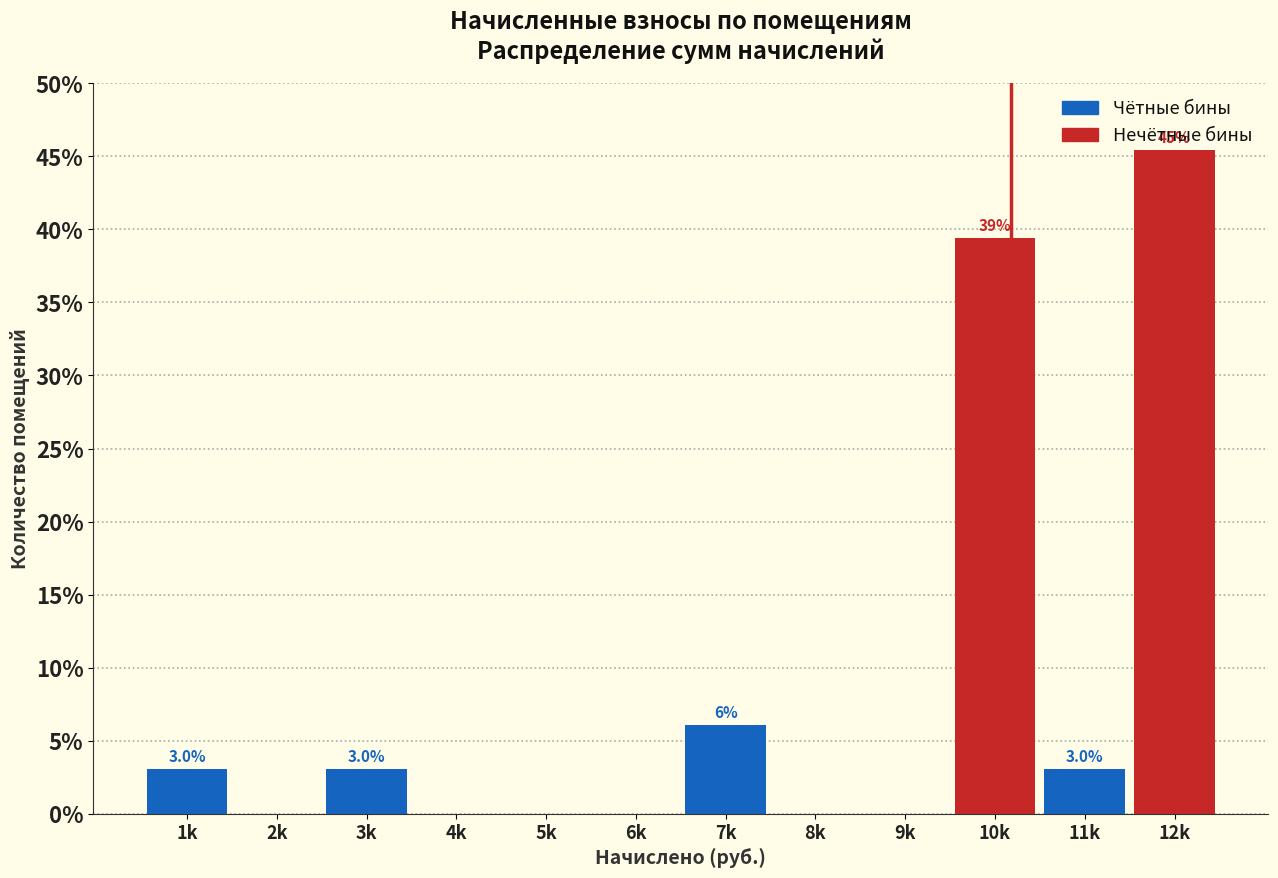

What is the sum of the values at 8k and 1k?

3.0